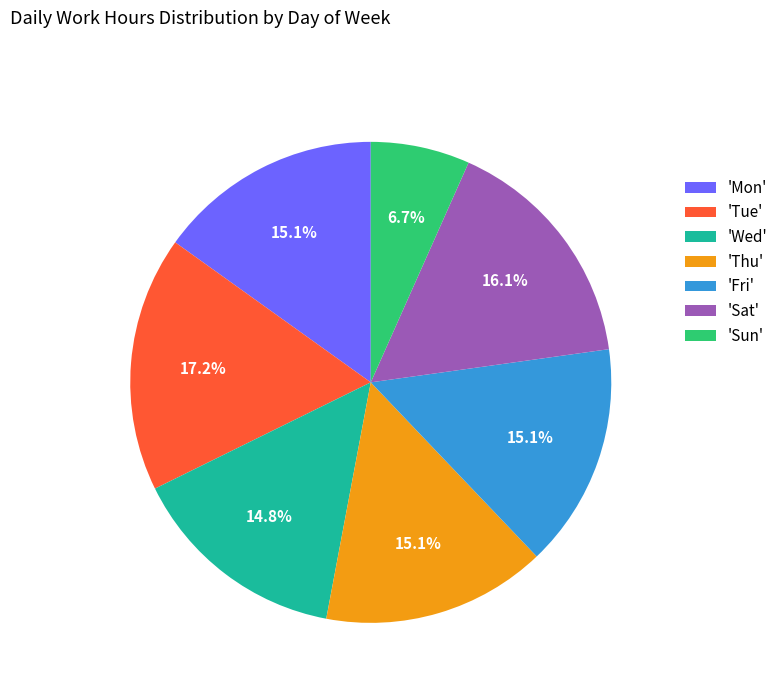

Which slice is the largest?

'Tue'